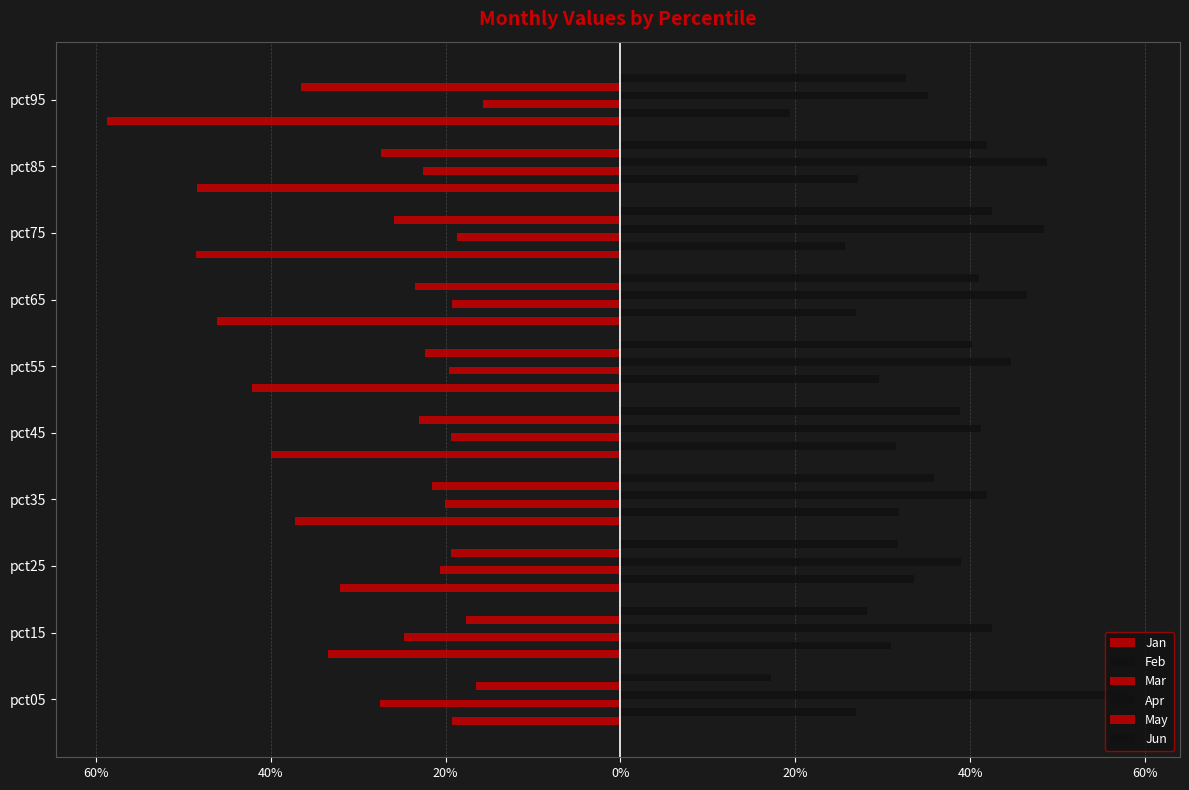

At how many categories does at least one series exceed 0?

10